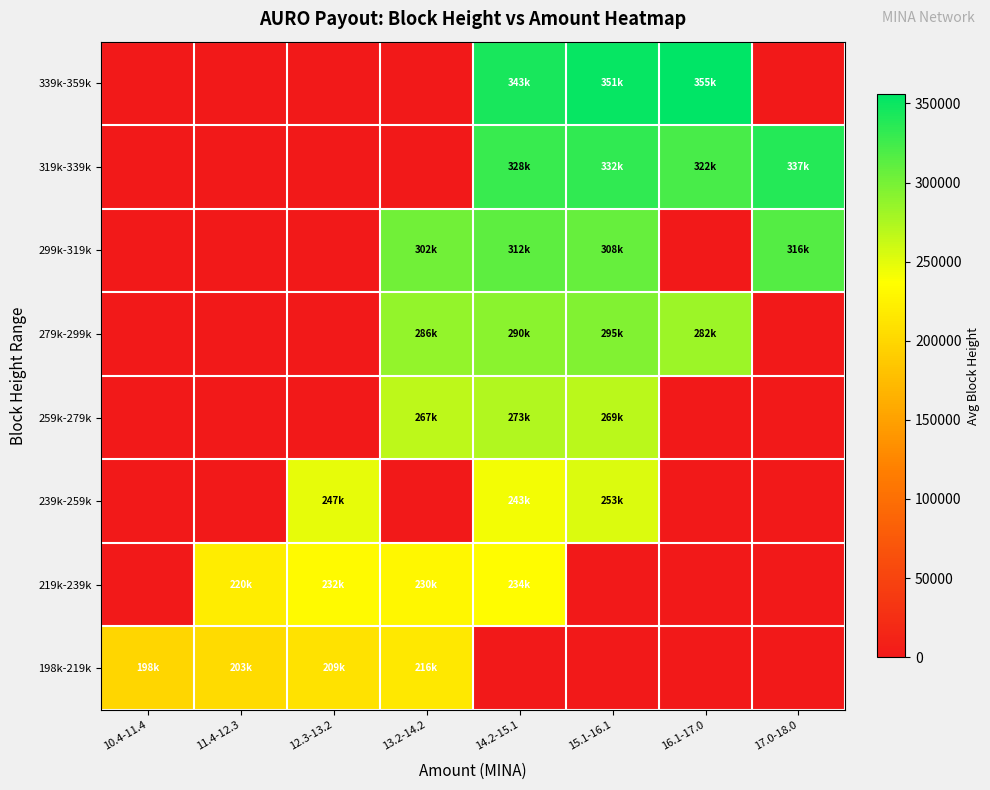

How many categories are shown in the chart?

8